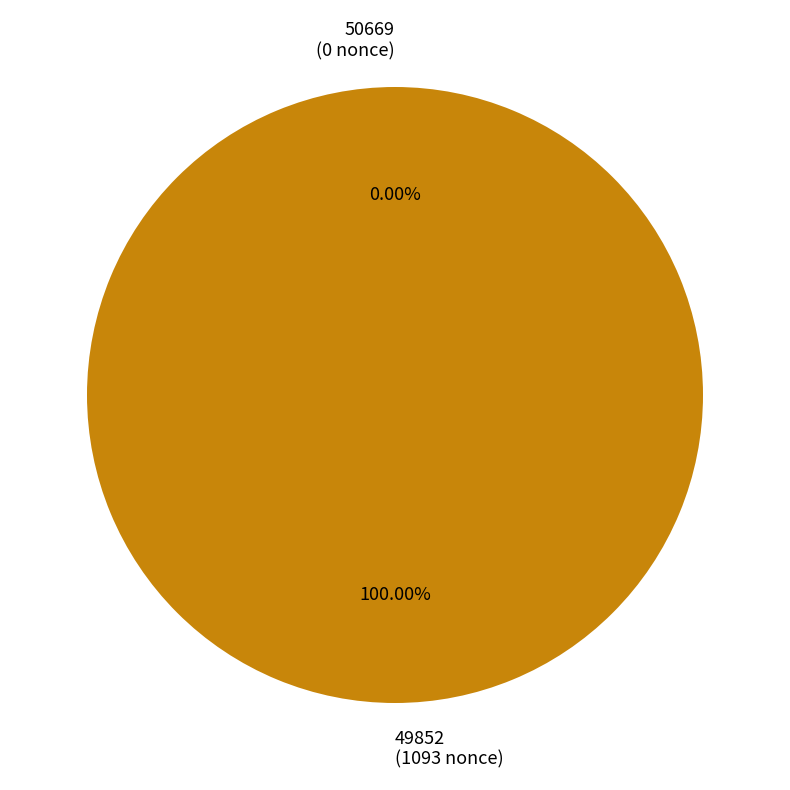

Is 49852 the majority of the pie?

Yes